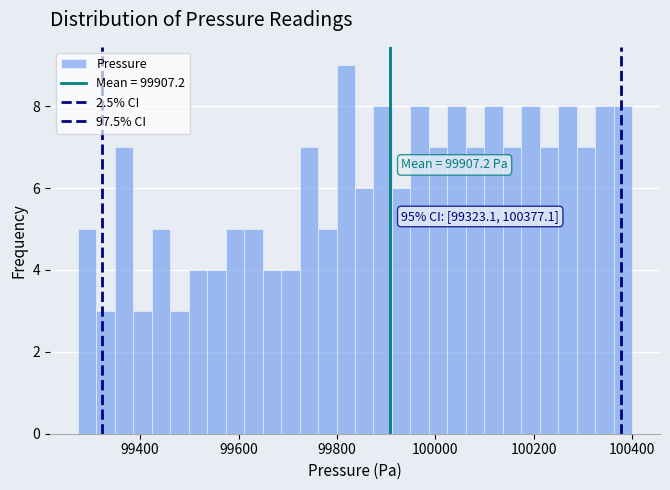

Read against the x-axis, roughly where is the centre of the tallest bar?

99820